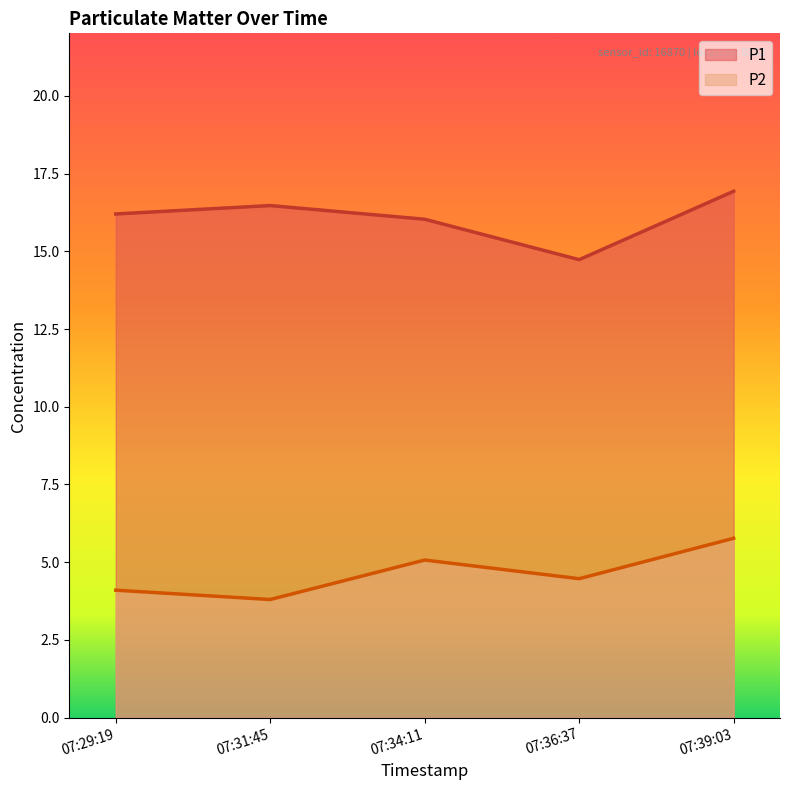

Is it true that P1 equals 16.2 at 07:29:19?

True